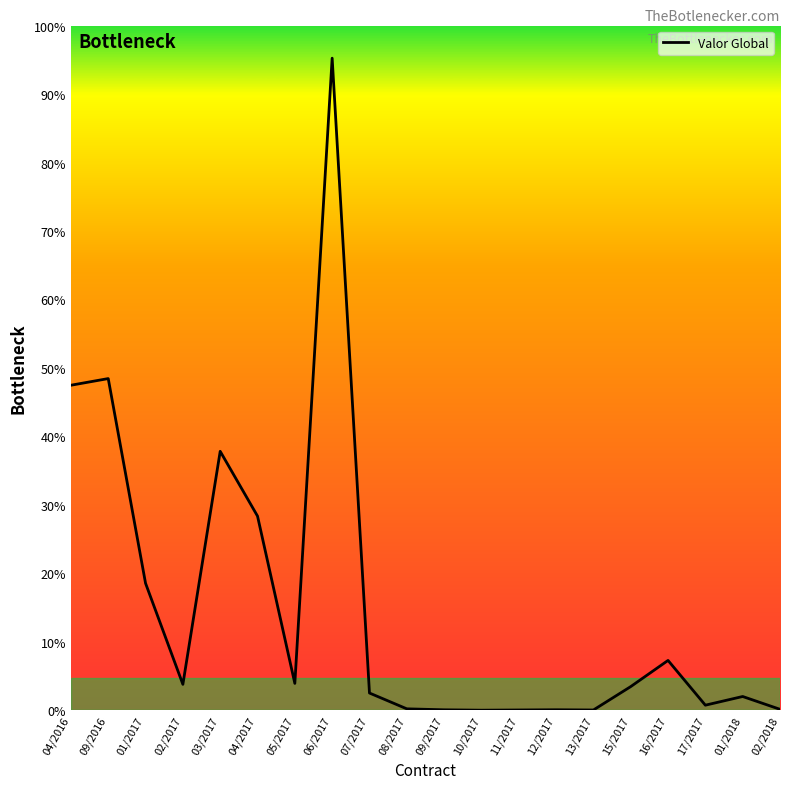

What is the value of the 6th point from the left?

223750.0